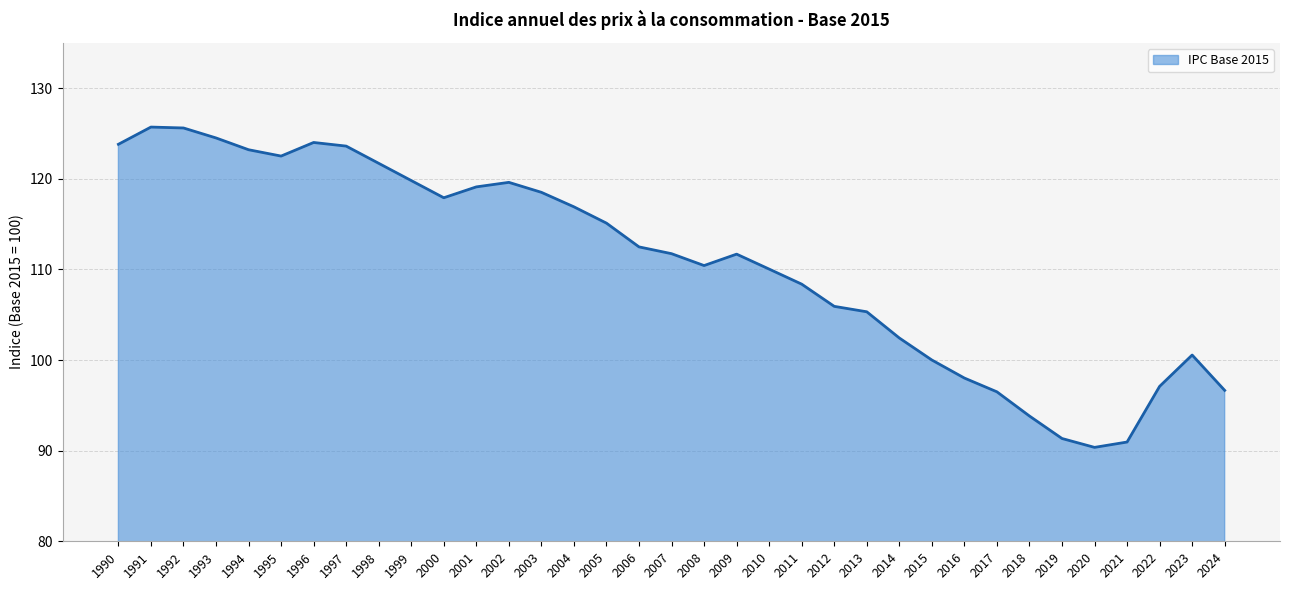

The value at 2007 is 77.5. True or false?

False